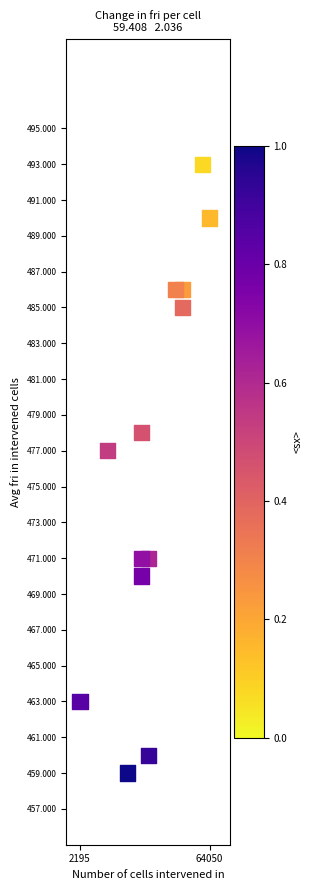

What is the range of X values (max minus min)?

19